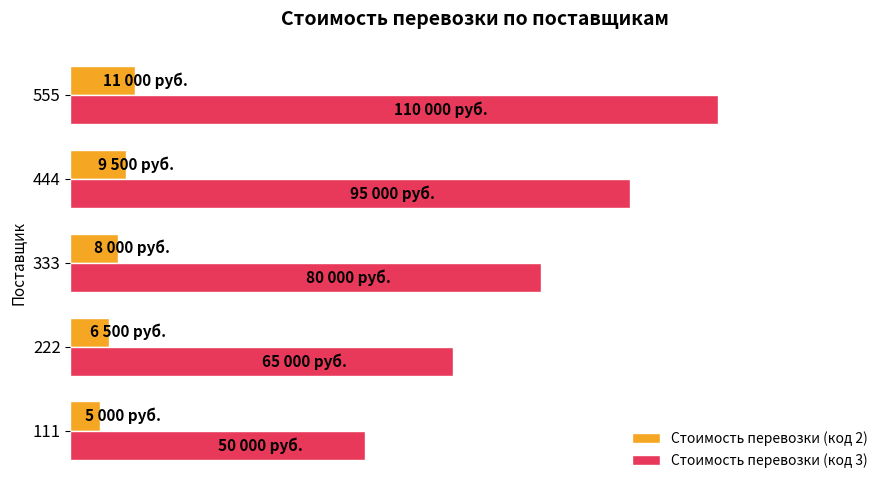

What are all the series names shown in the legend?

Стоимость перевозки (код 2), Стоимость перевозки (код 3)